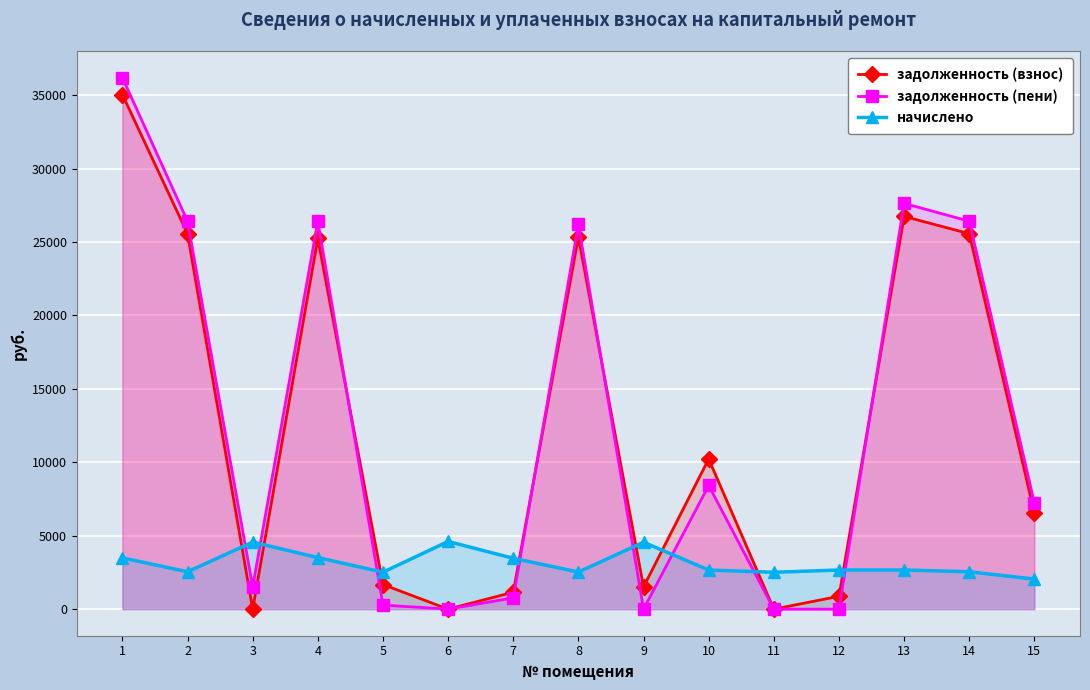

At which label does задолженность (взнос) first exceed 6537?

1